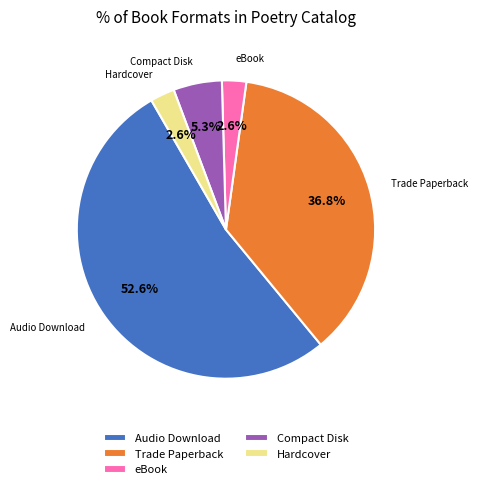

Which has a higher value, Audio Download or Trade Paperback?

Audio Download